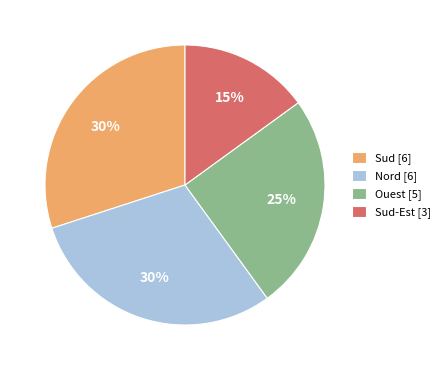

How many segments does this pie chart have?

4